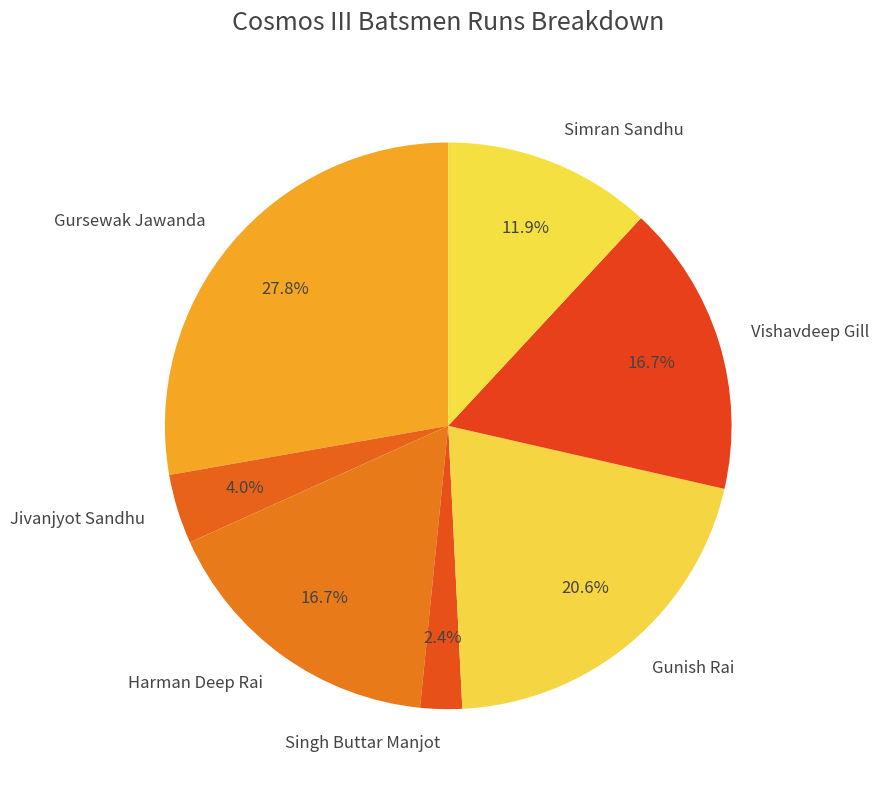

Which has a higher value, Jivanjyot Sandhu or Simran Sandhu?

Simran Sandhu